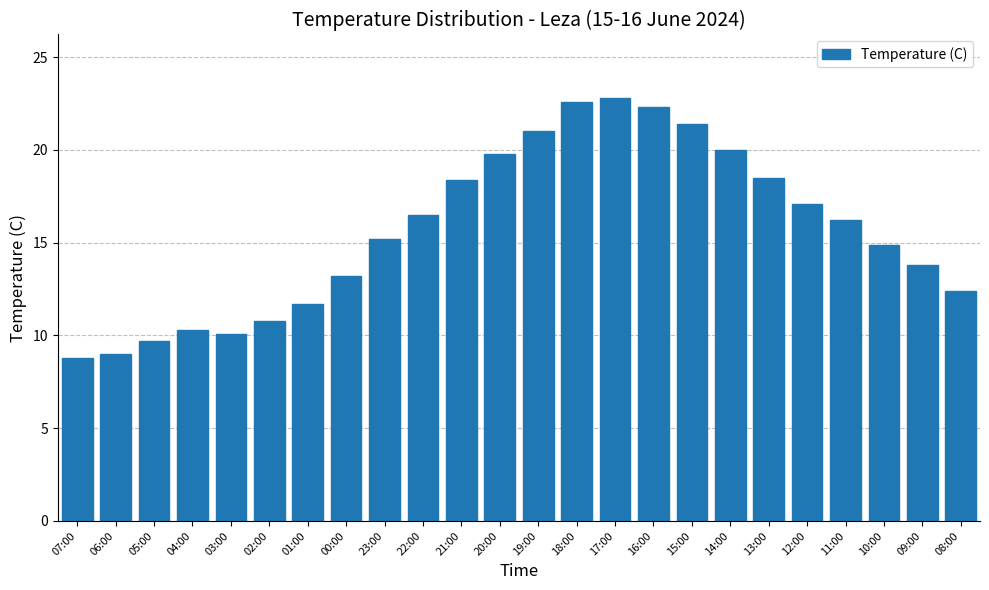

What is the sum of the values at 21:00 and 04:00?

28.7